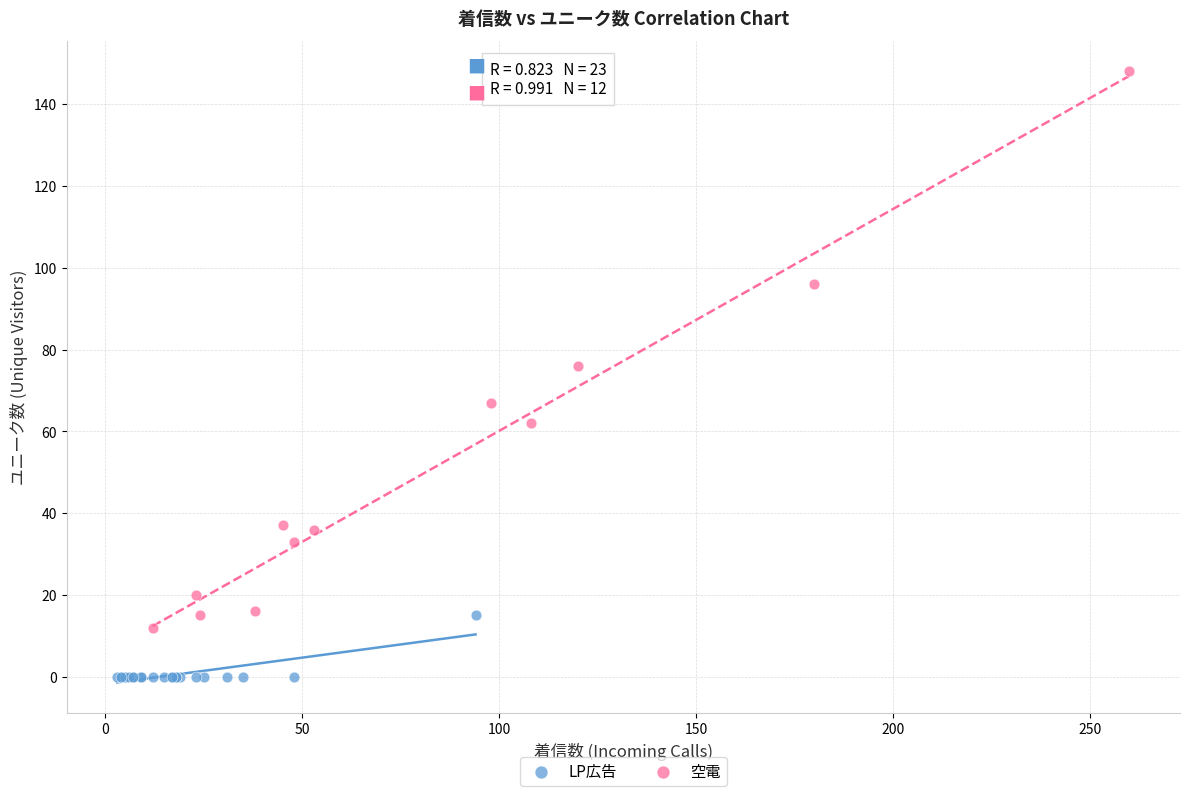

Which series reaches the minimum Y coordinate?

LP広告